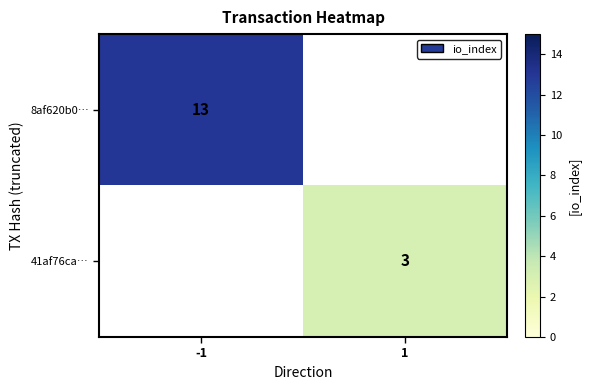

The value of 8af620b0… at -1 is 18. True or false?

False